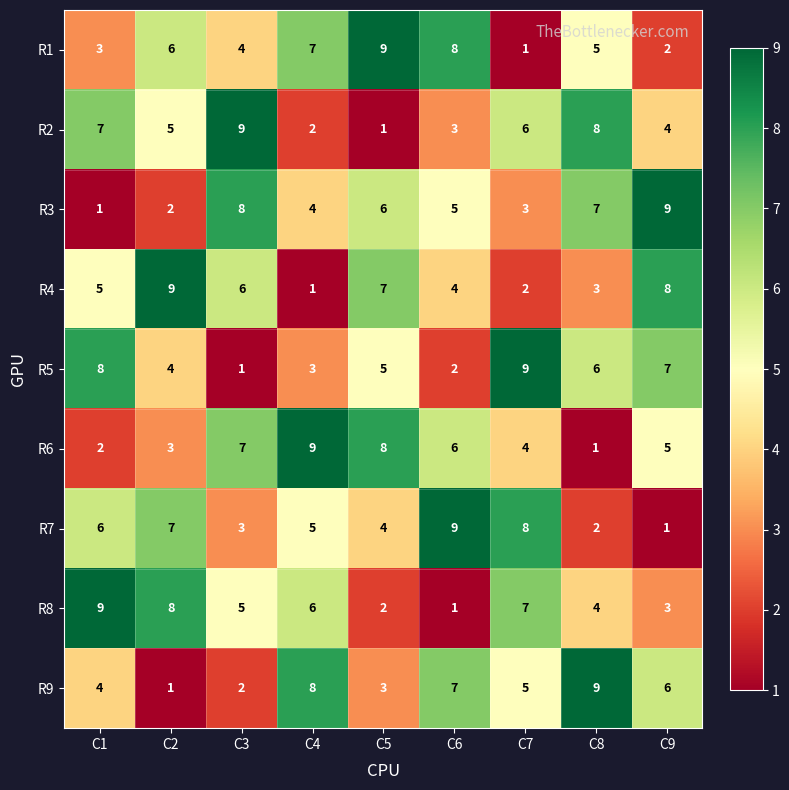

What is the difference between the maximum and second lowest values in the R1 series?

7